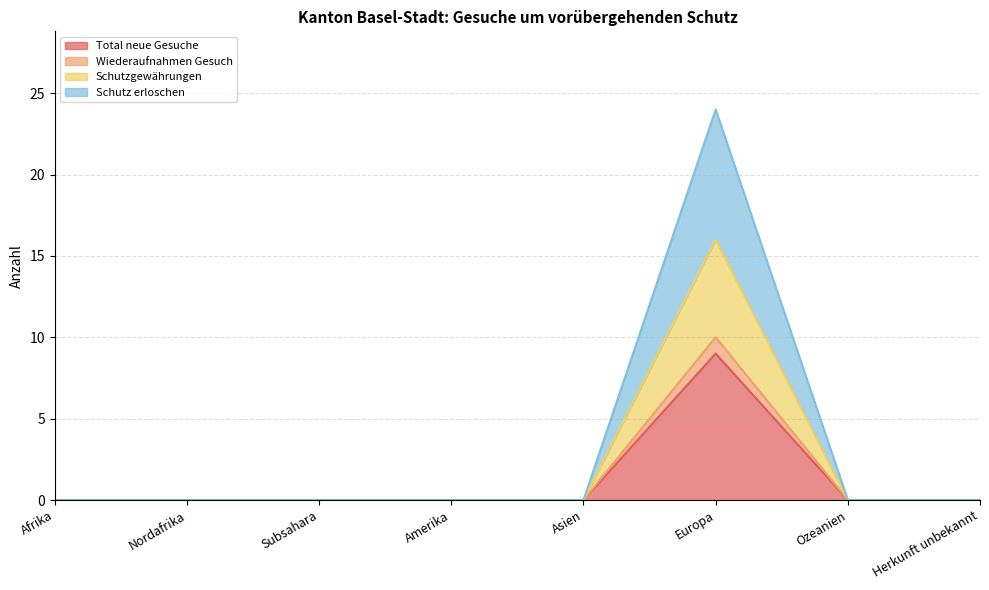

The value of Total neue Gesuche at Europa is 5. True or false?

False